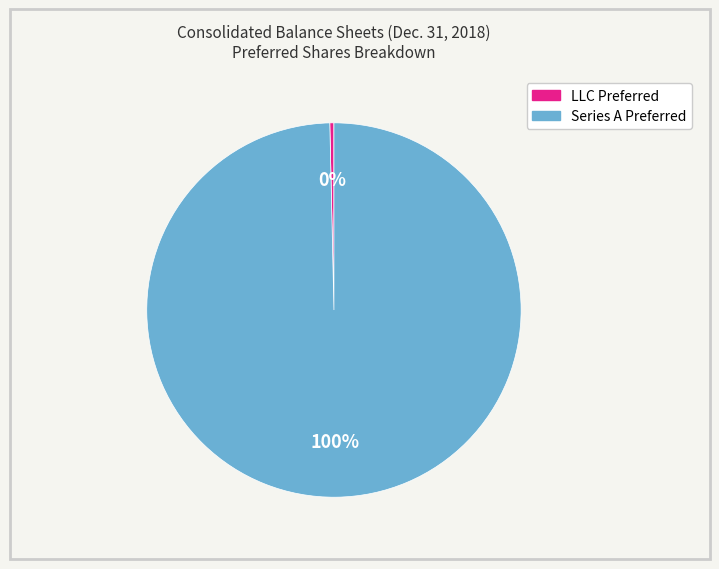

How many segments does this pie chart have?

2